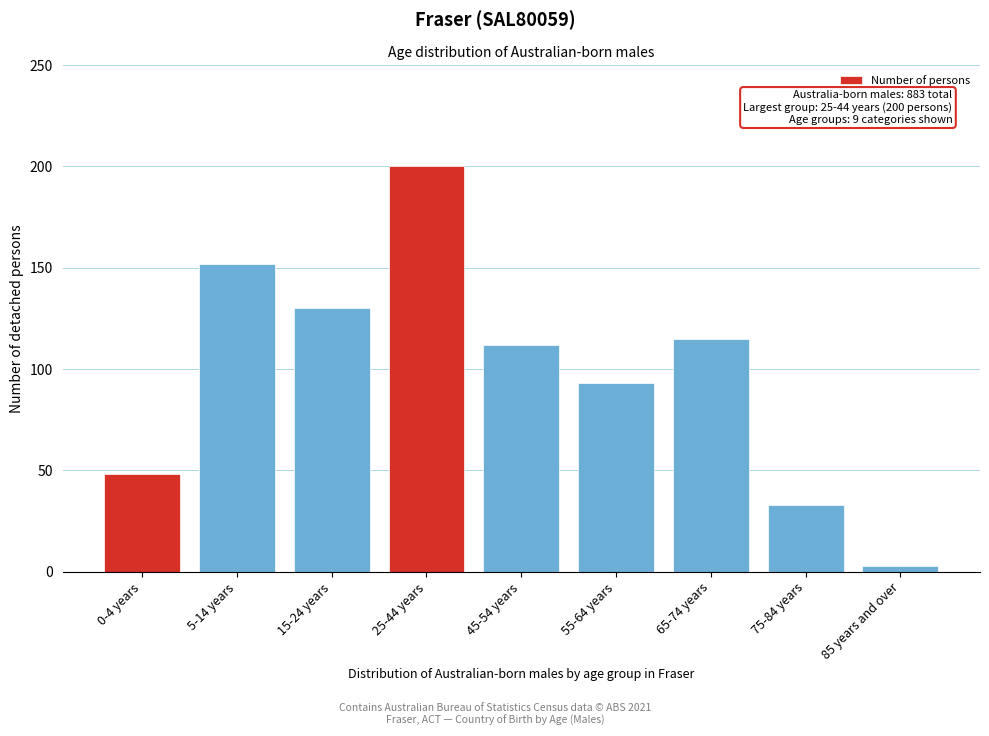

Reading left to right, what are all the values shown in this chart?

0-4 years=48	5-14 years=152	15-24 years=130	25-44 years=200	45-54 years=112	55-64 years=93	65-74 years=115	75-84 years=33	85 years and over=3